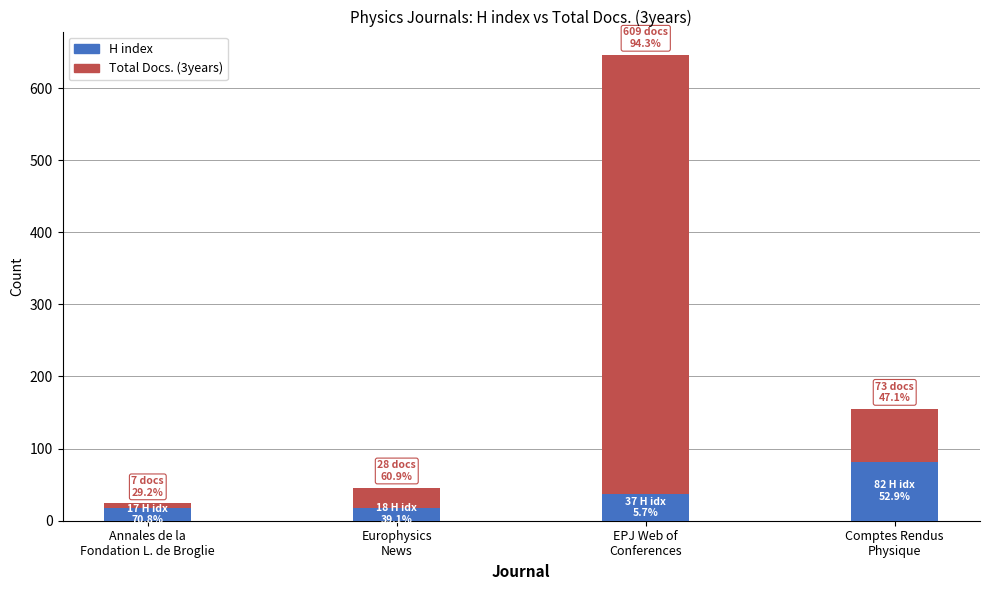

What is the difference between the maximum and minimum values in the H index series?

65